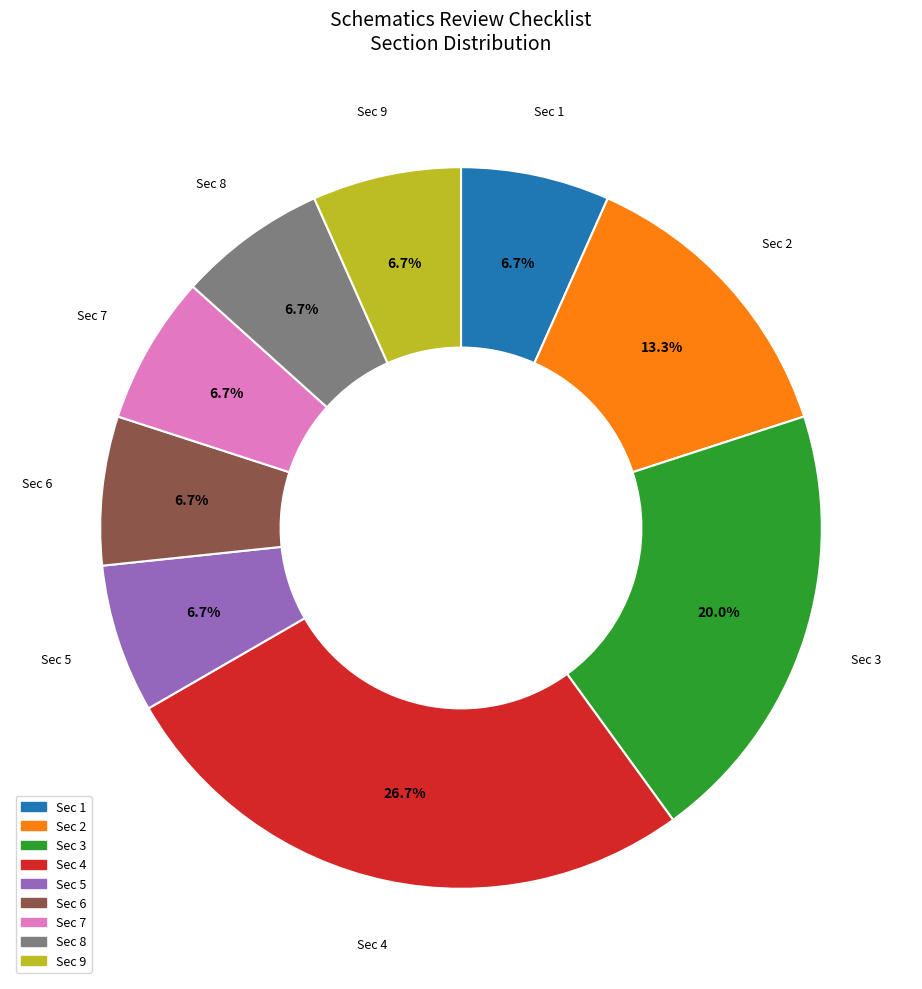

Is there a majority slice in this chart?

No